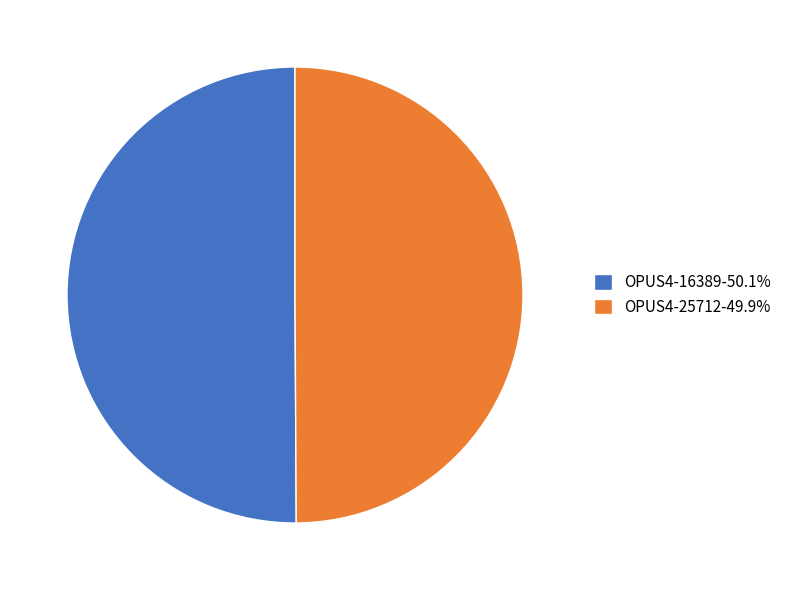

Do OPUS4-25712-49.9% and OPUS4-16389-50.1% together represent more than half of the pie?

Yes